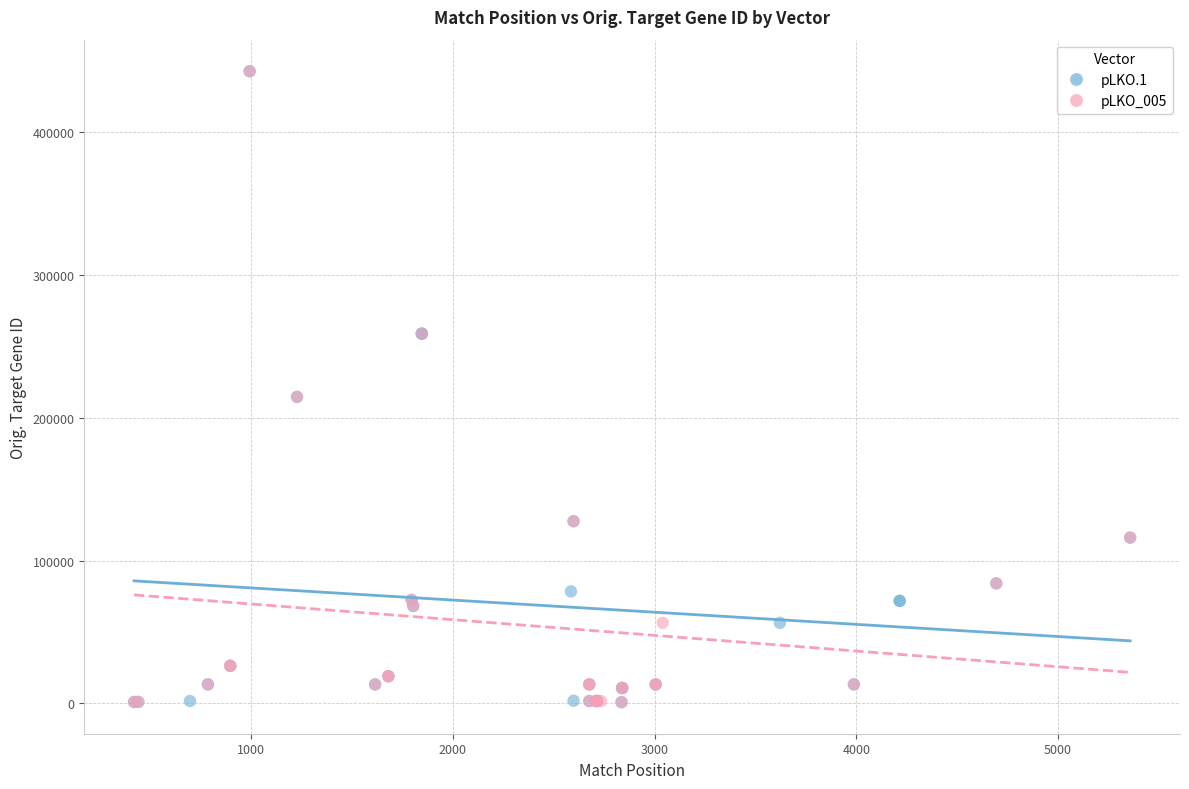

What are all the series names shown in the legend?

pLKO.1, pLKO_005